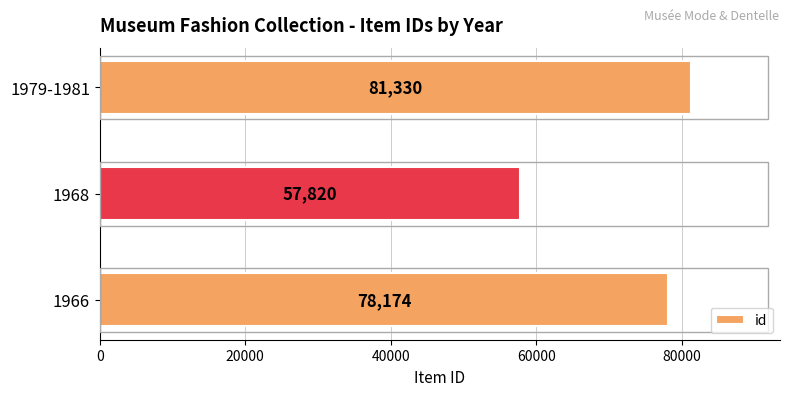

How many values are between 57820 and 81330?

3